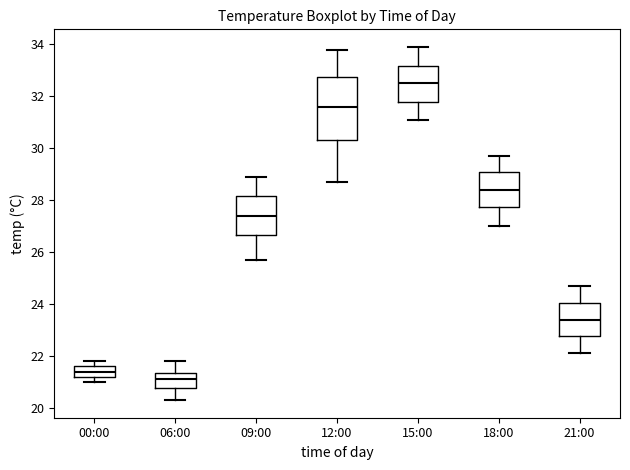

Reading left to right, transcribe this box plot: for each box, give where its median line is, the range the box spans, and where its two whiskers end, as read against the y-axis. The values are not printed on the chart, so give them approximately, as read against the axis.

00:00: median 21.4, box 21.2 to 21.6, whiskers 21.0 to 21.8
06:00: median 21.2, box 20.8 to 21.4, whiskers 20.4 to 21.8
09:00: median 27.4, box 26.6 to 28.2, whiskers 25.8 to 29.0
12:00: median 31.6, box 30.4 to 32.8, whiskers 28.8 to 33.8
15:00: median 32.6, box 31.8 to 33.2, whiskers 31.2 to 34.0
18:00: median 28.4, box 27.8 to 29.2, whiskers 27.0 to 29.8
21:00: median 23.4, box 22.8 to 24.0, whiskers 22.2 to 24.8